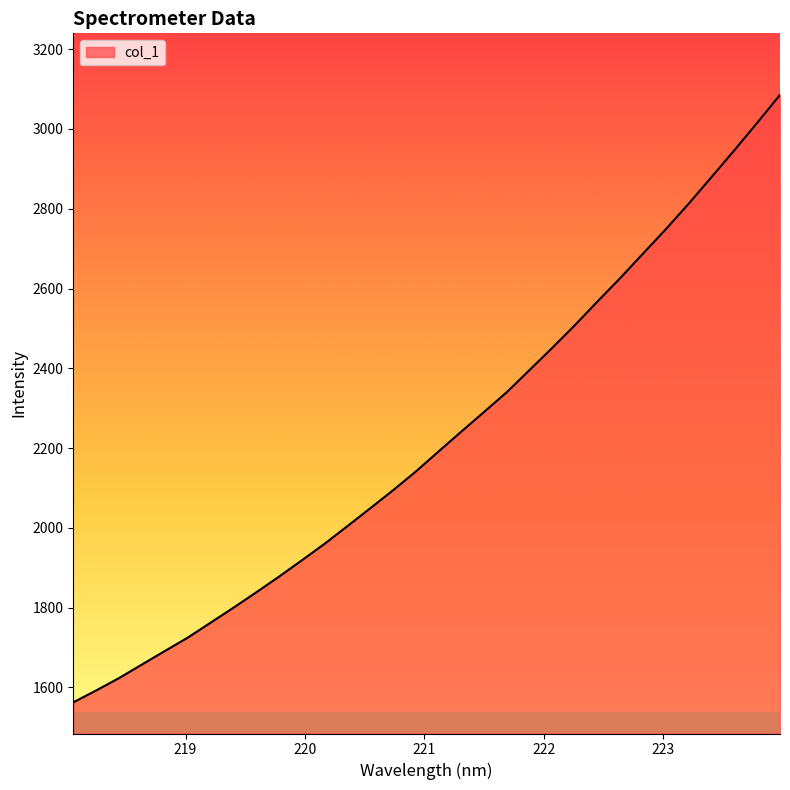

What is the average value?

2221.3